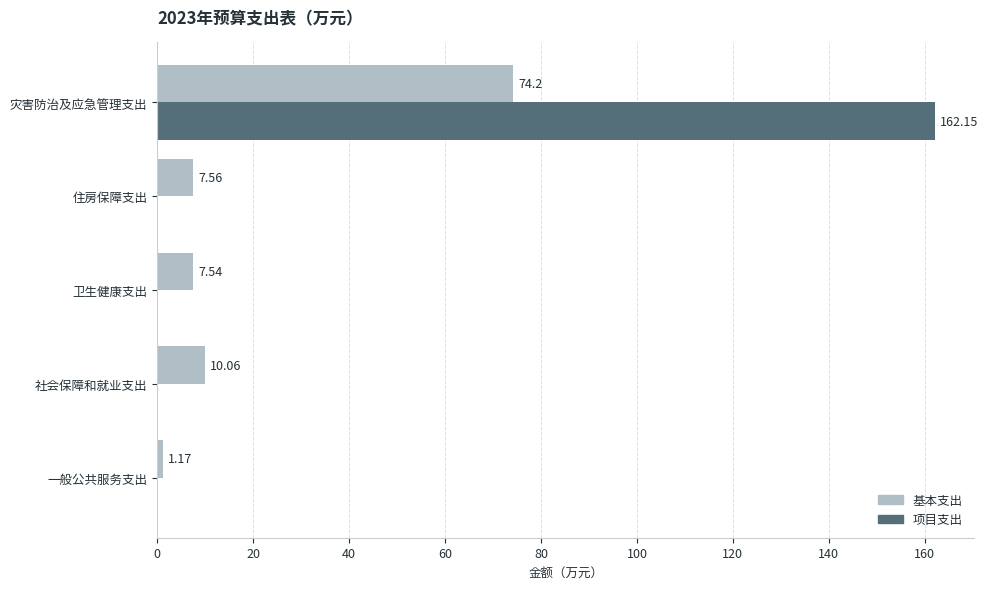

What is the sum of all 基本支出 values?

100.5